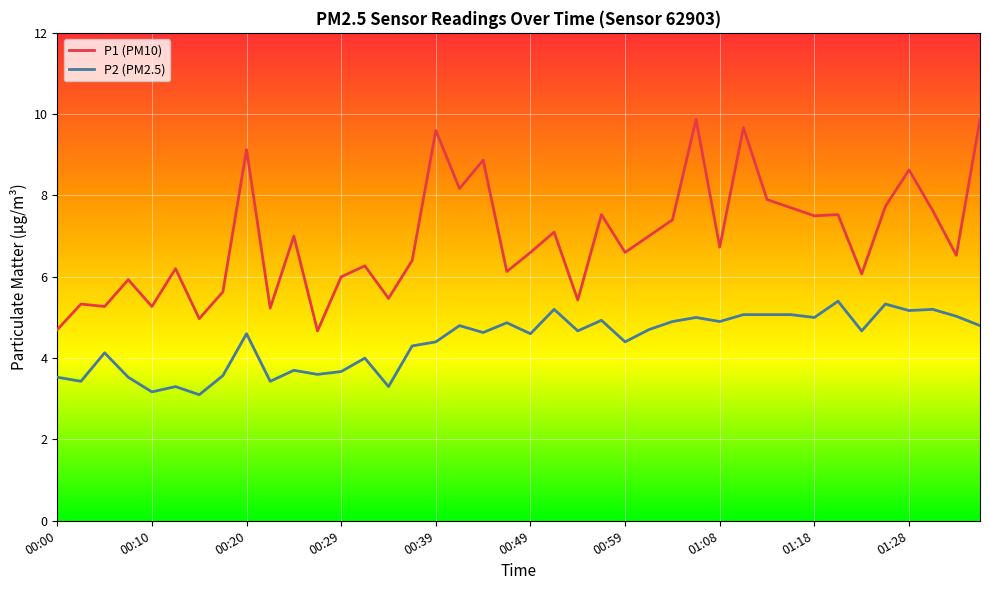

True or false: P2 (PM2.5) and P1 (PM10) intersect in this chart.

False